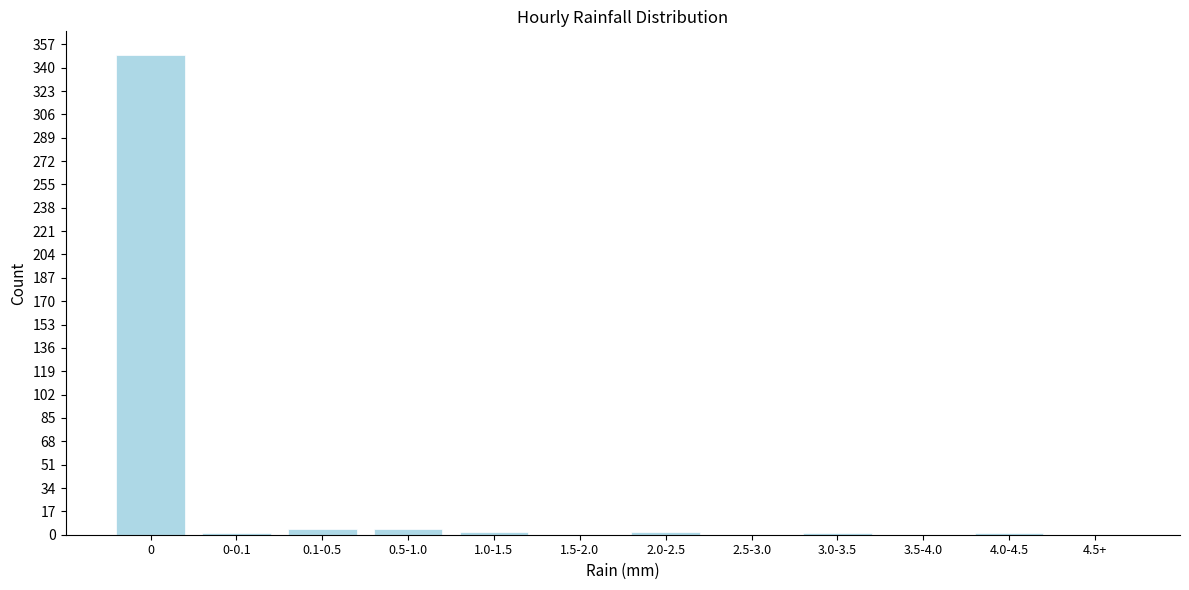

What is the greatest value displayed?

349